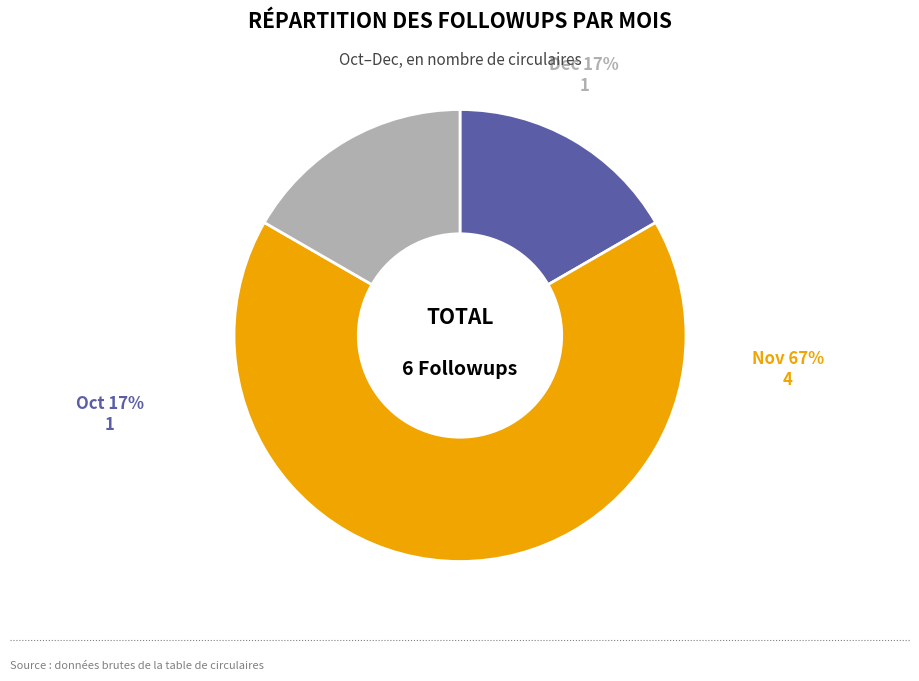

To the nearest percent, what is the combined percentage of Dec and Nov?

83%